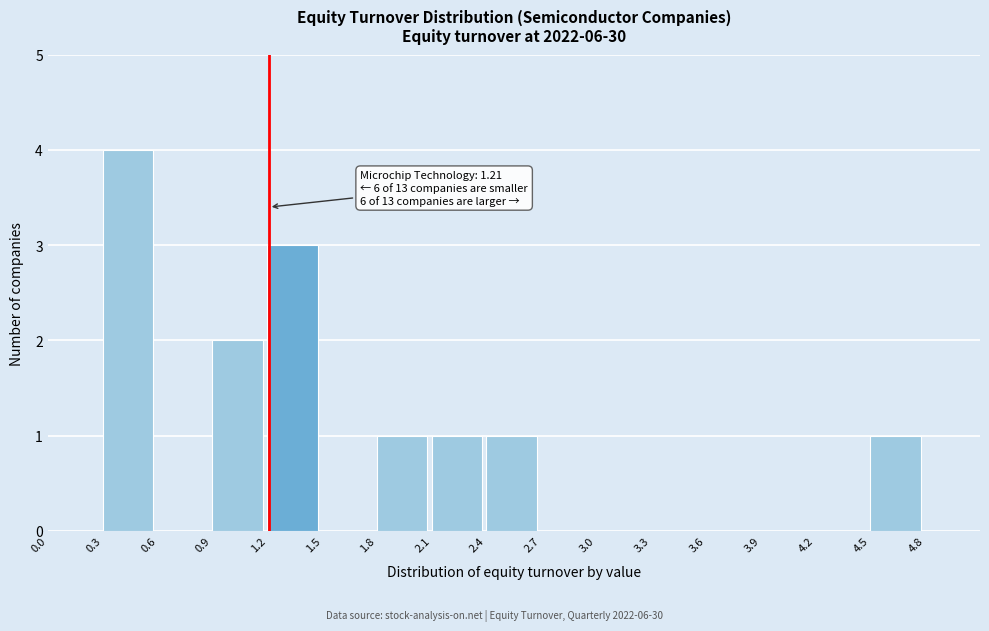

Which range on the x-axis has the tallest bar?

0.3 to 0.6